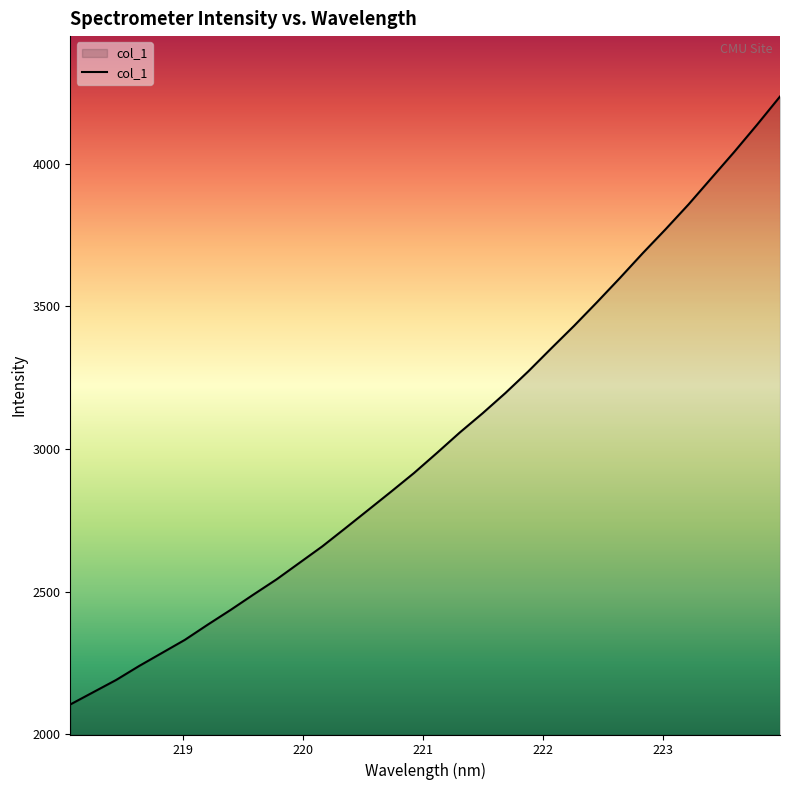

True or false: the data has more than 2 interior local peaks.

False